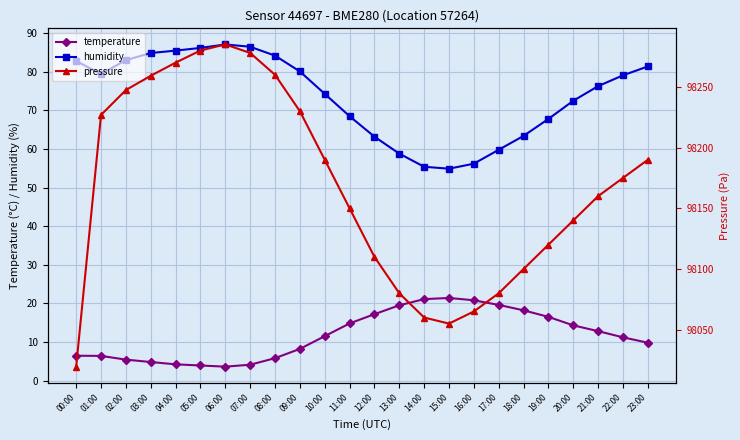

The value of pressure at 01:00 is 140409.9. True or false?

False